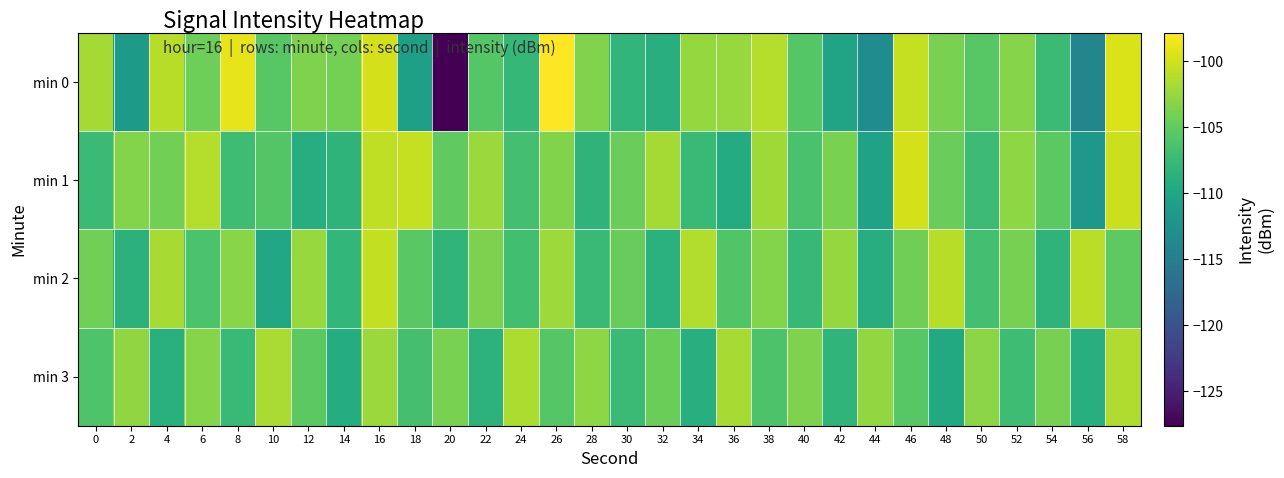

Which label corresponds to the largest value in the chart?

26